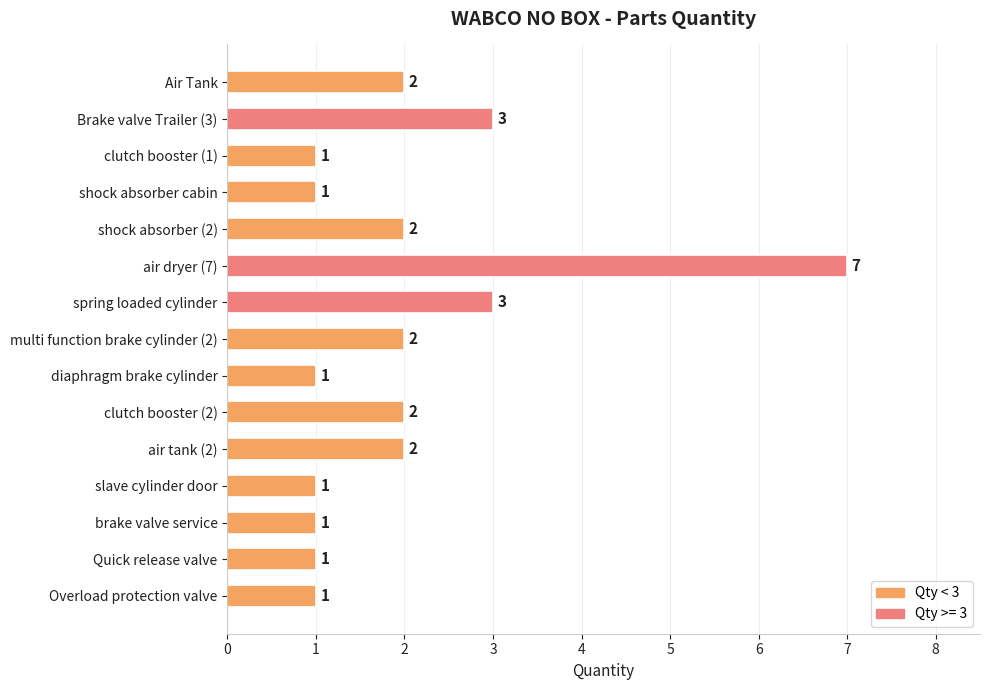

How many values are between 1 and 2?

12